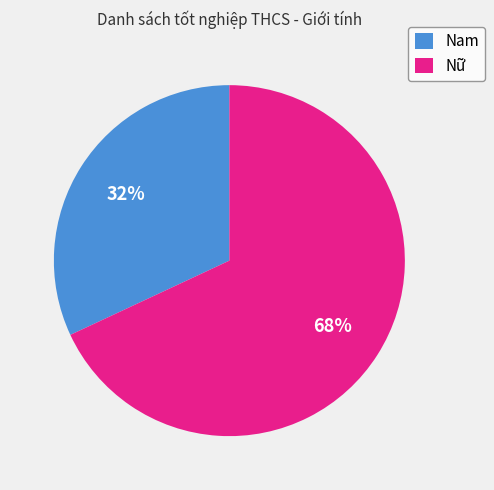

Combined, do Nữ and Nam account for over 50%?

Yes